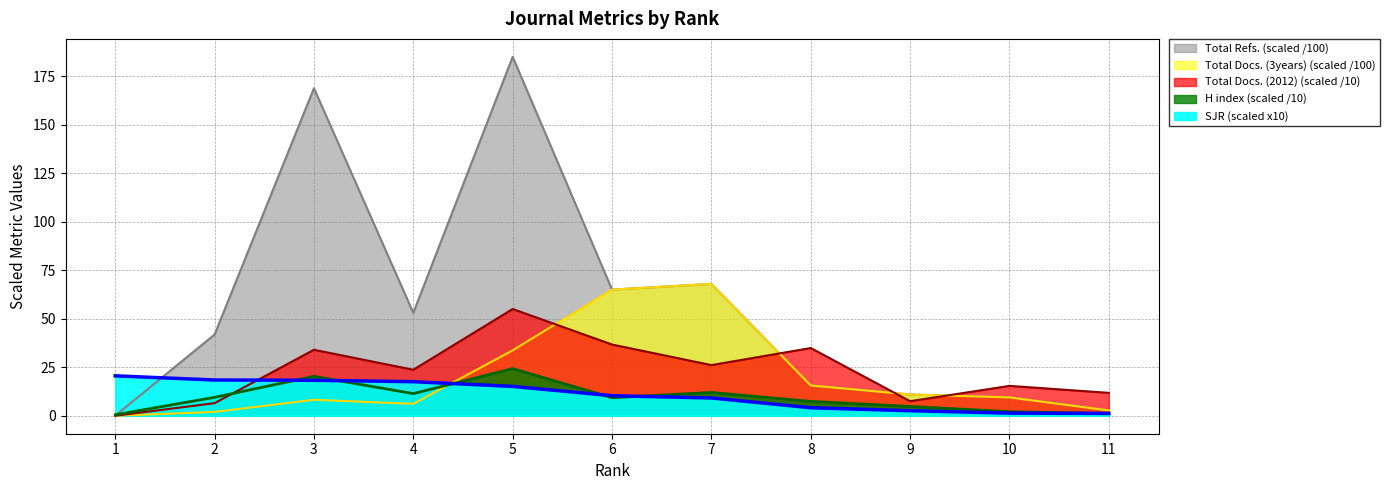

At which label is Total Docs. (3years) closest to 33?

5